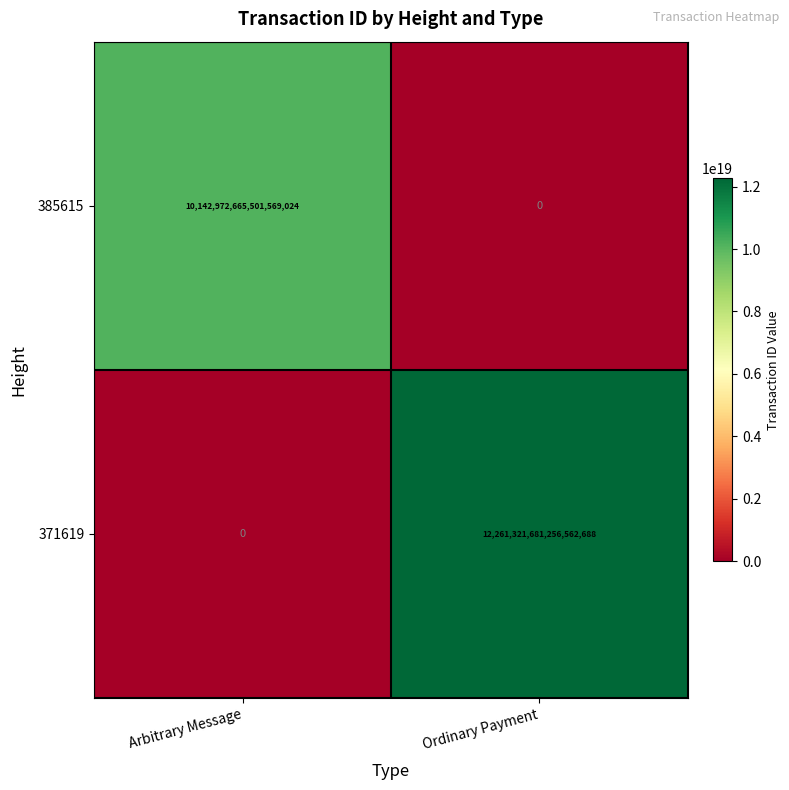

At how many categories does at least one series exceed 5519740231029551104?

2